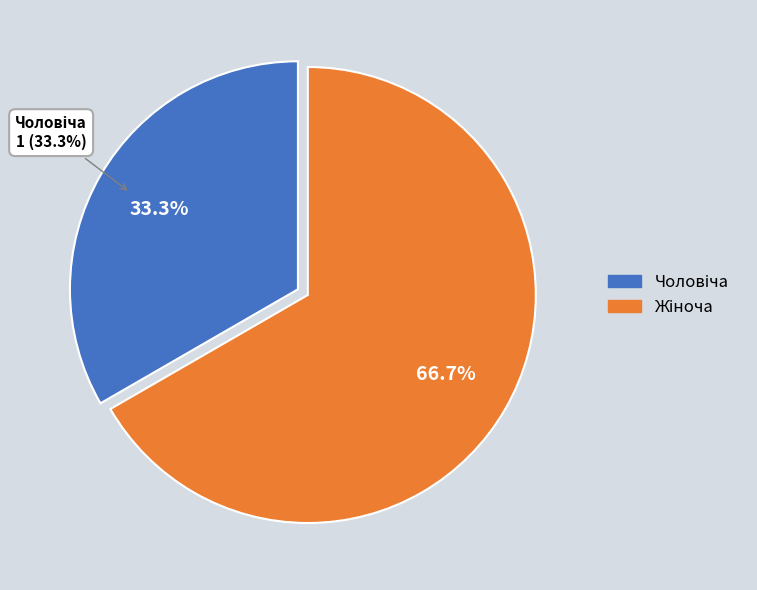

Approximately how many times larger is the value at Чоловіча compared to Жіноча?

0.5